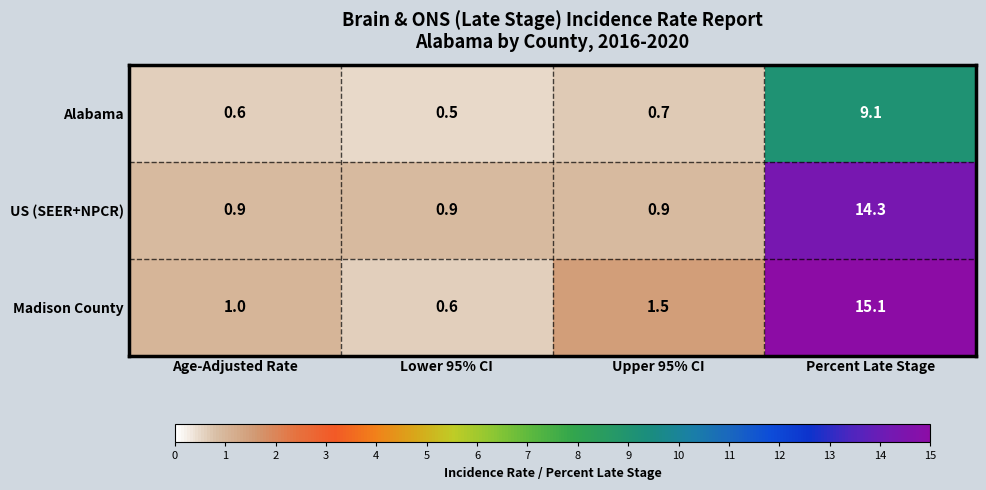

What is the greatest value displayed?

15.1